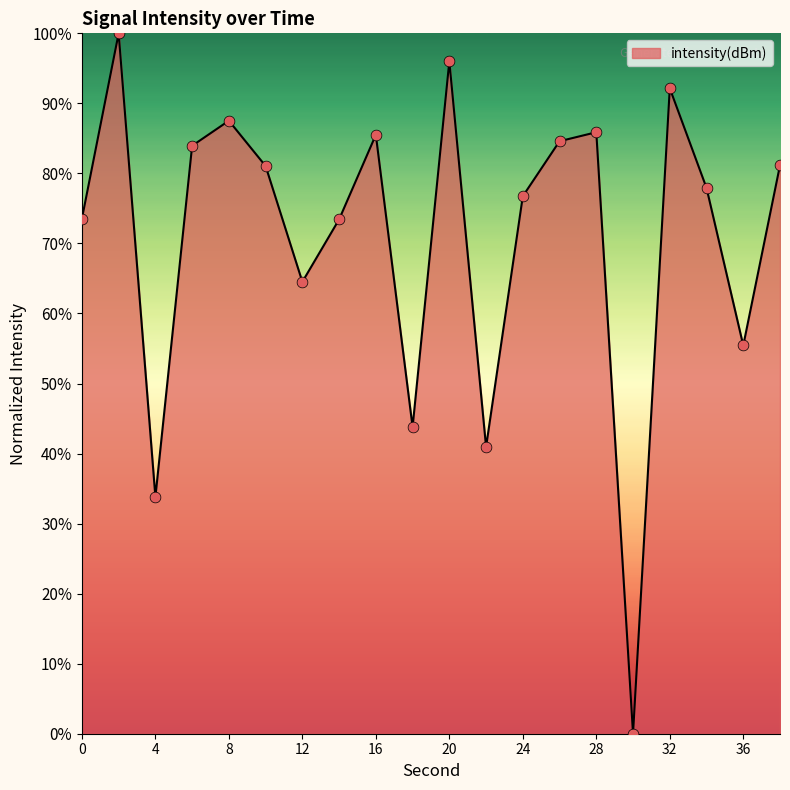

What is the difference between the maximum and minimum values?

100.0